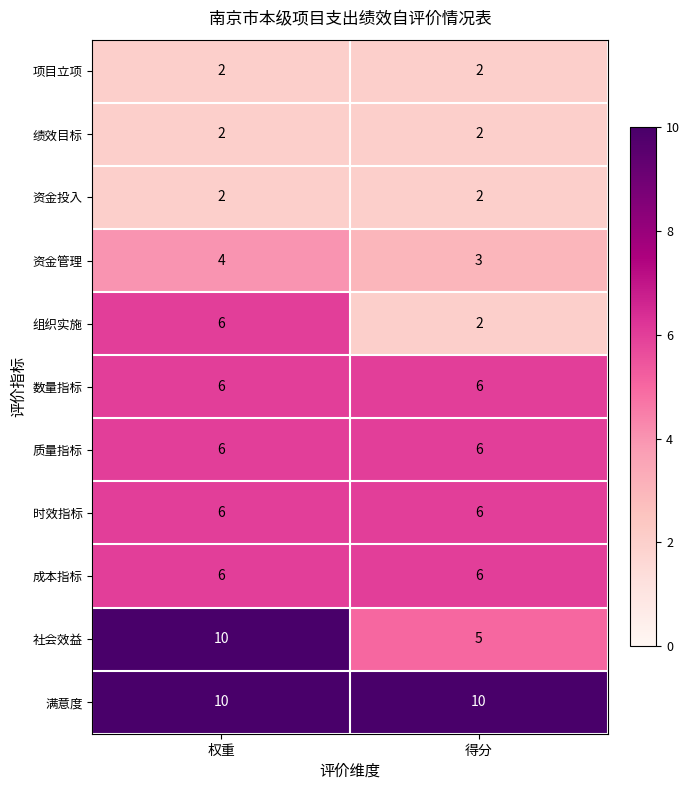

Reading left to right, extract all data points from this chart.

项目立项: 权重=2	得分=2
绩效目标: 权重=2	得分=2
资金投入: 权重=2	得分=2
资金管理: 权重=4	得分=3
组织实施: 权重=6	得分=2
数量指标: 权重=6	得分=6
质量指标: 权重=6	得分=6
时效指标: 权重=6	得分=6
成本指标: 权重=6	得分=6
社会效益: 权重=10	得分=5
满意度: 权重=10	得分=10